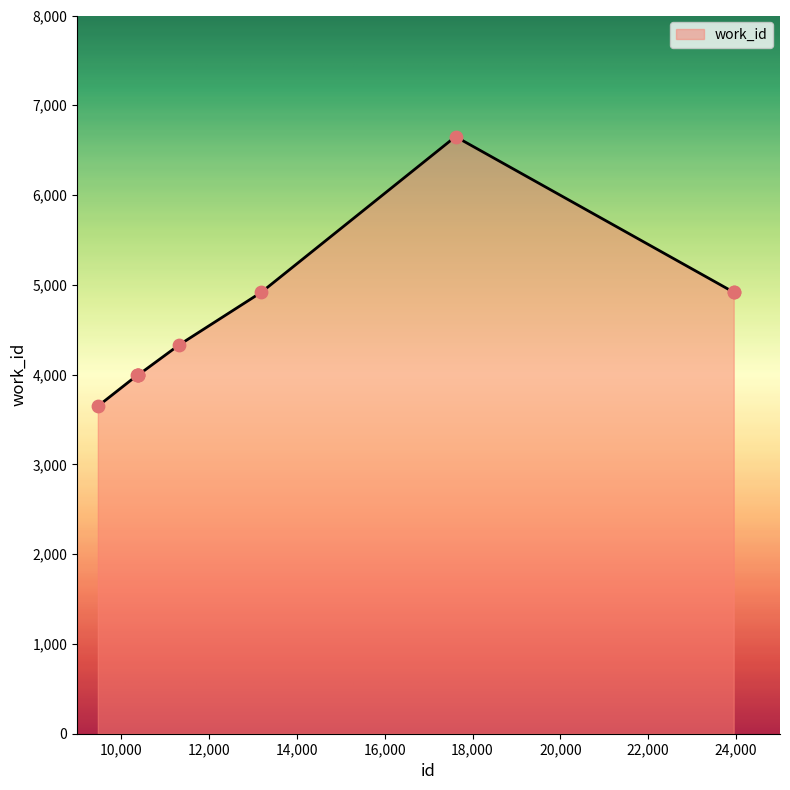

What is the minimum value shown in the chart?

3648